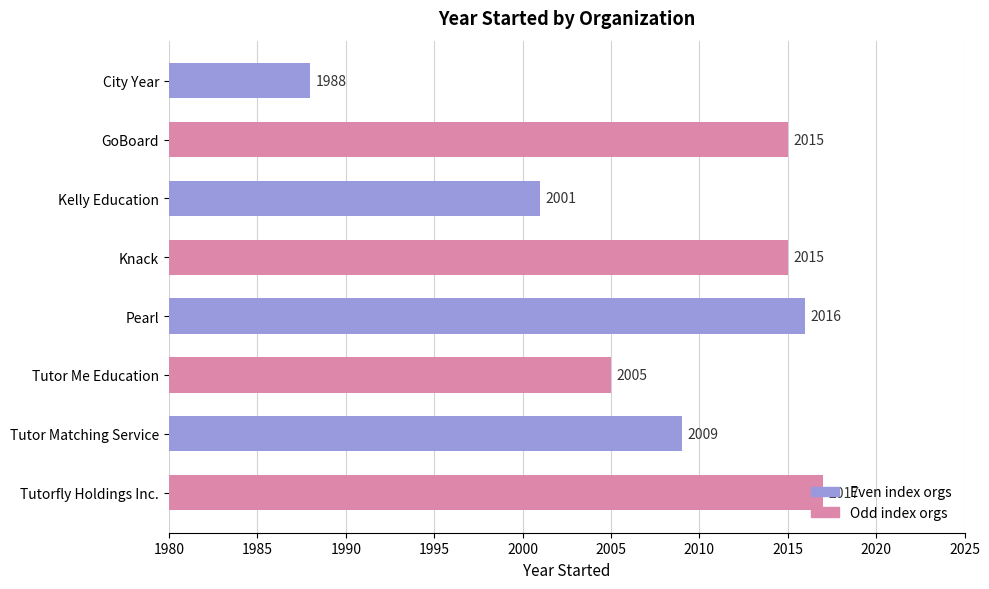

What is the label of the 7th bar from the bottom?

GoBoard